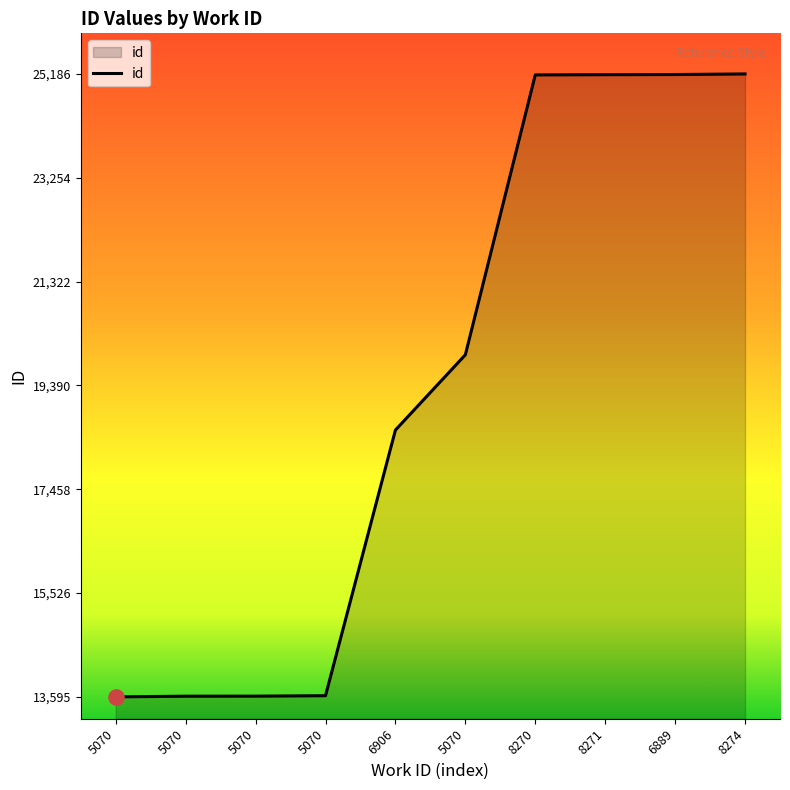

What is the change in value from 8270 to 8271?

+4